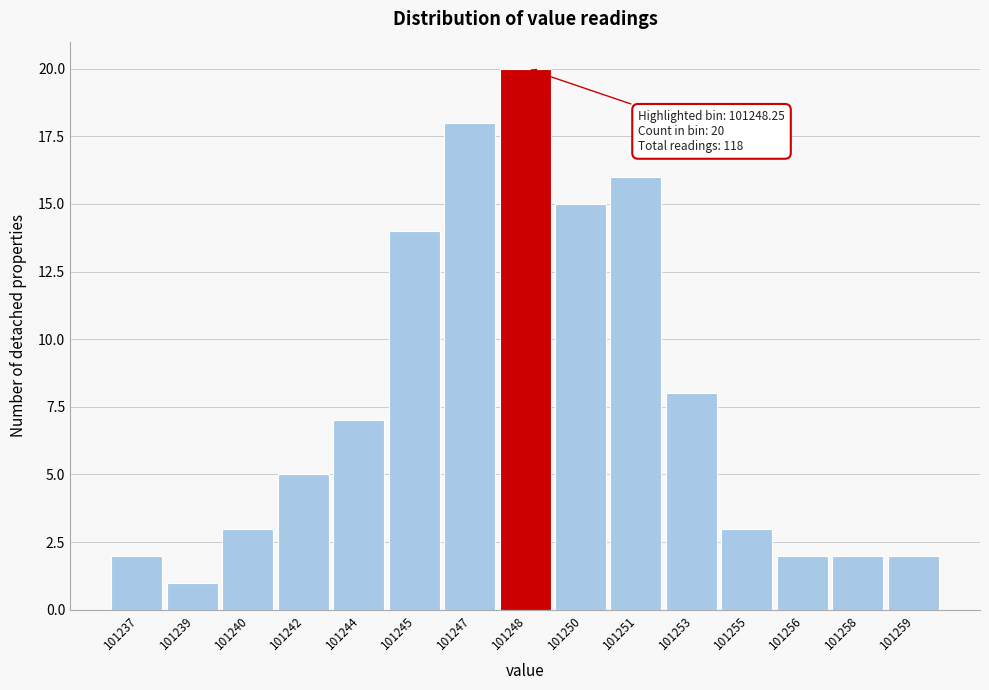

Reading right to left, list all the values displayed in this chart.

101259=2	101258=2	101256=2	101255=3	101253=8	101251=16	101250=15	101248=20	101247=18	101245=14	101244=7	101242=5	101240=3	101239=1	101237=2